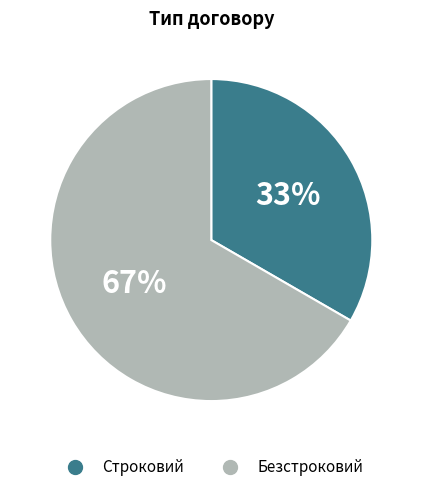

Which category has the smallest portion of the pie?

Строковий